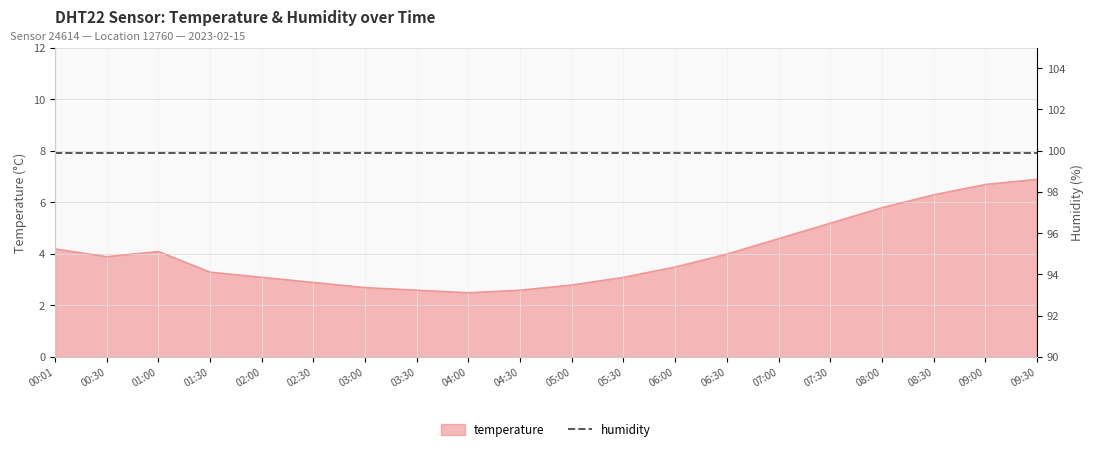

What is the label of the 15th point from the left?

07:00